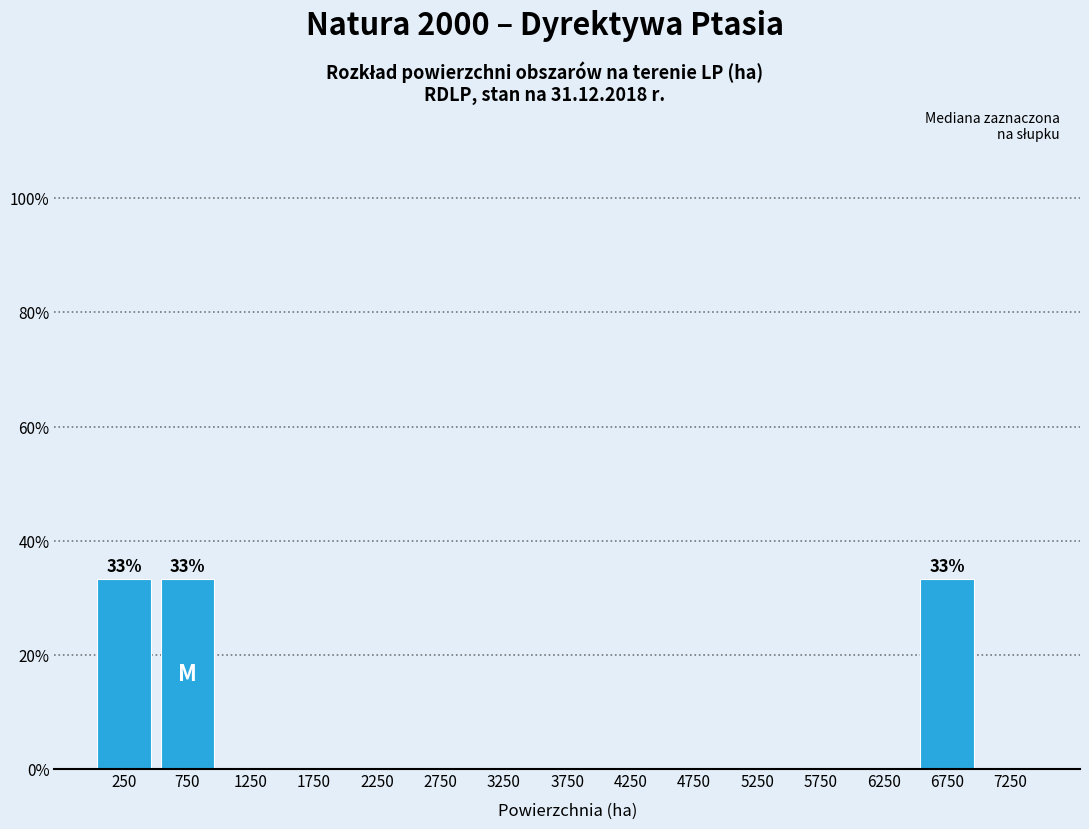

Reading left to right, transcribe all the data shown in this chart.

250=33.3	750=33.3	1250=0.0	1750=0.0	2250=0.0	2750=0.0	3250=0.0	3750=0.0	4250=0.0	4750=0.0	5250=0.0	5750=0.0	6250=0.0	6750=33.3	7250=0.0